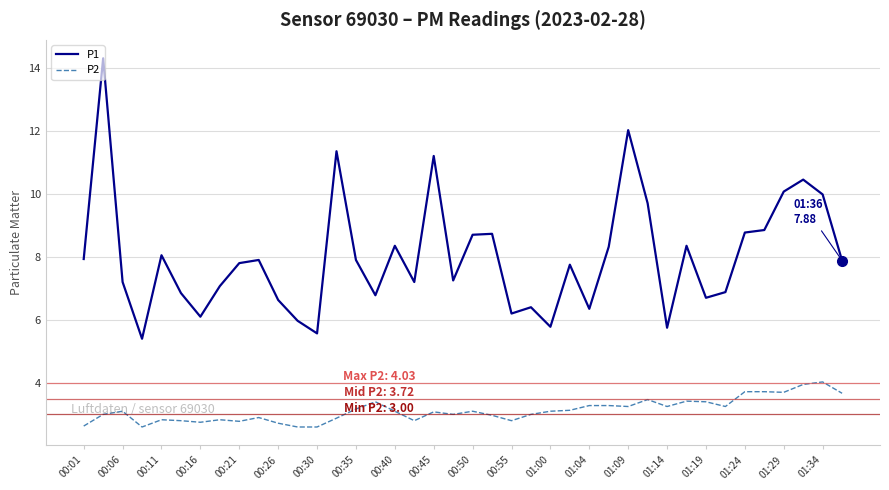

True or false: P2 and P1 cross at least once.

False